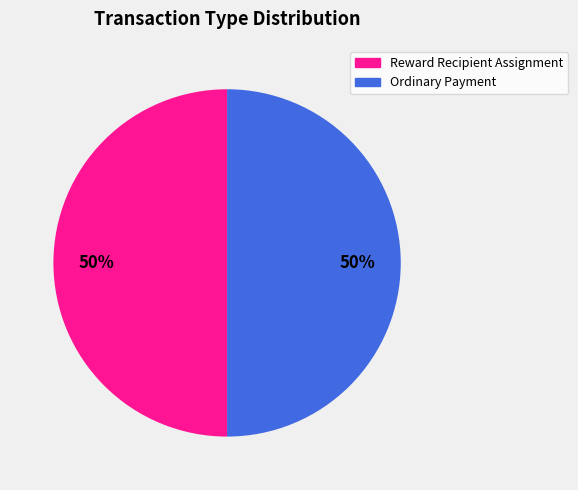

How many slices are in this pie chart?

2